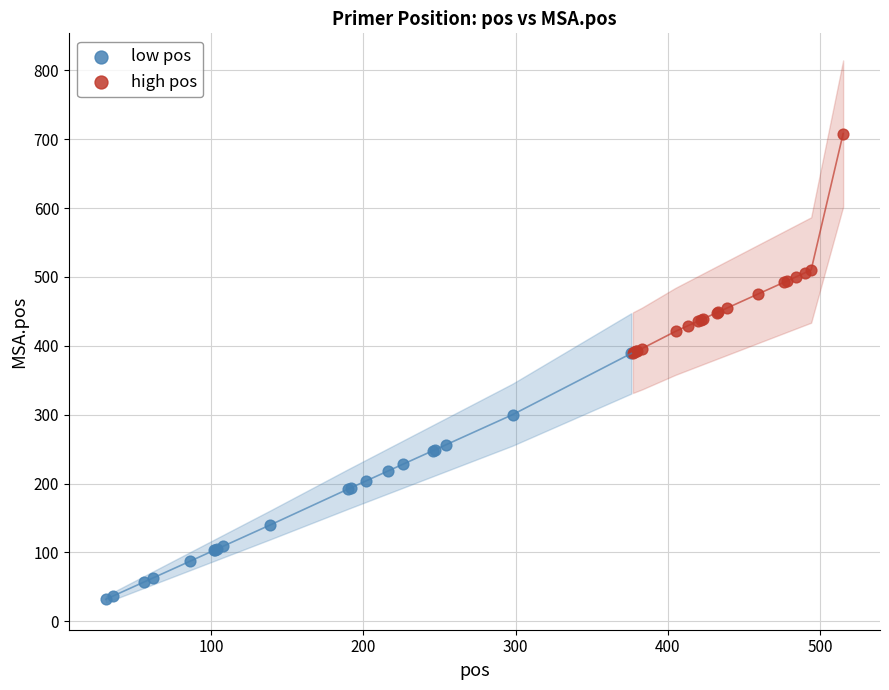

Which series reaches the minimum Y coordinate?

low pos